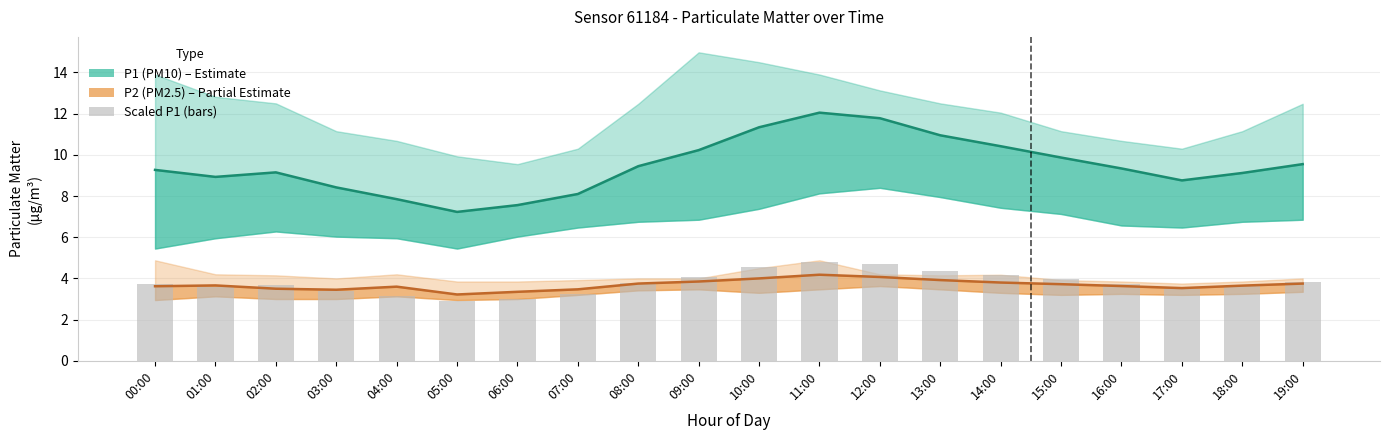

What is the value of the P2 (PM2.5) bar at the 10th from the left?

3.9